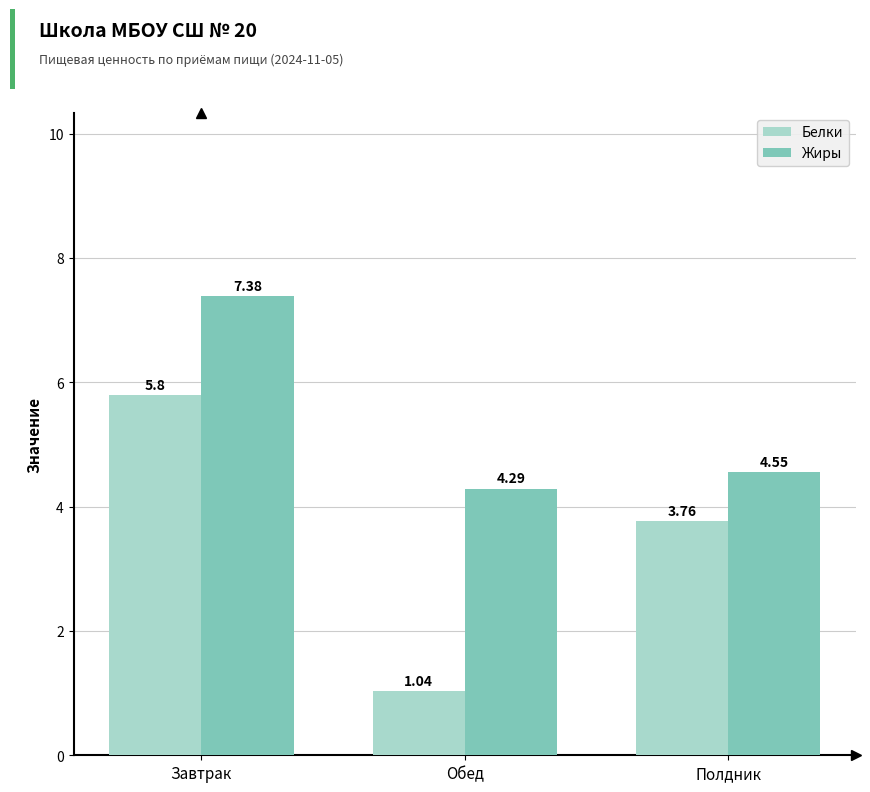

What is the average value of the Жиры series?

5.4